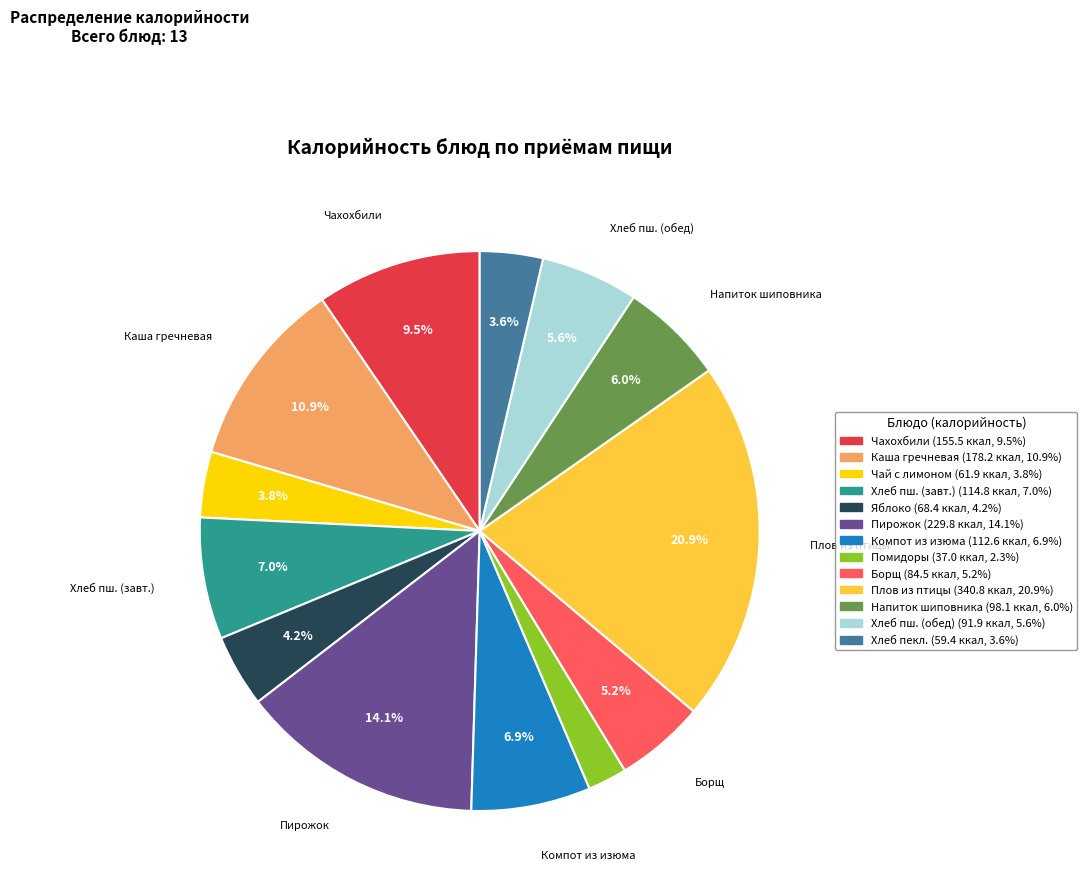

Is there any slice that represents more than half of the pie?

No